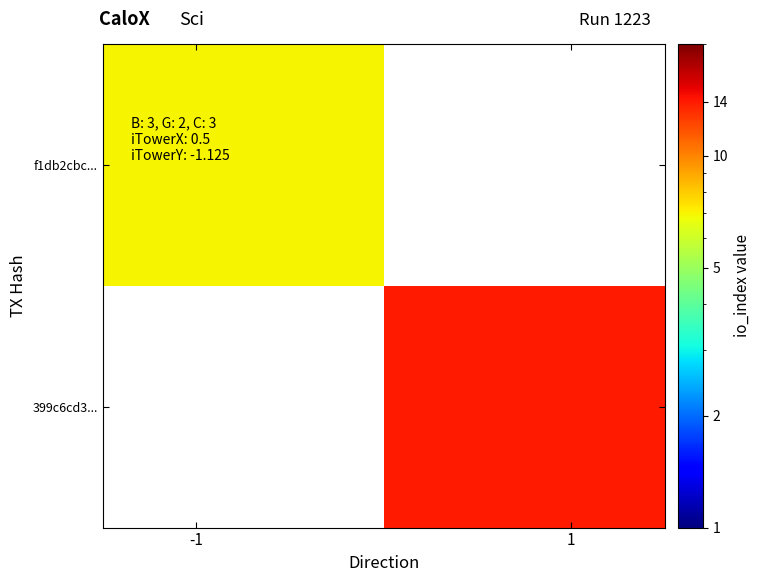

What is the smallest value displayed?

7.0